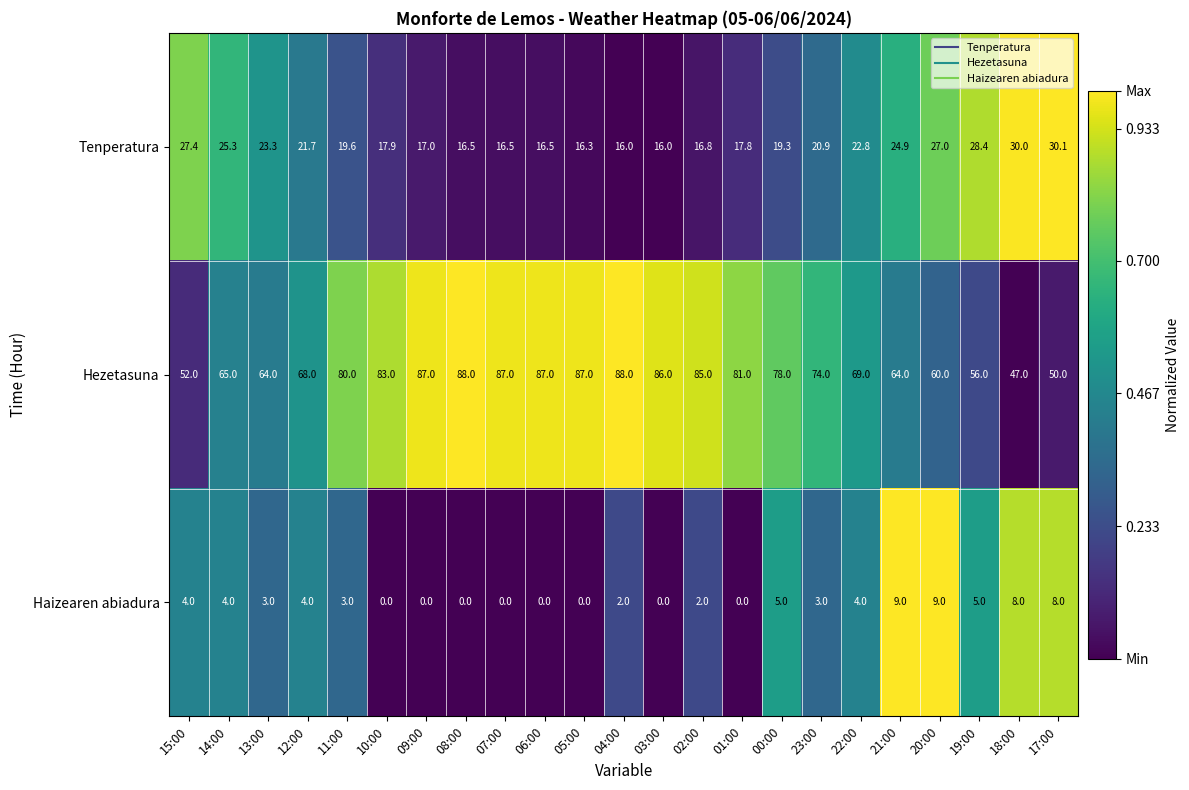

True or false: Tenperatura has a value of 8.5 at 04:00.

False